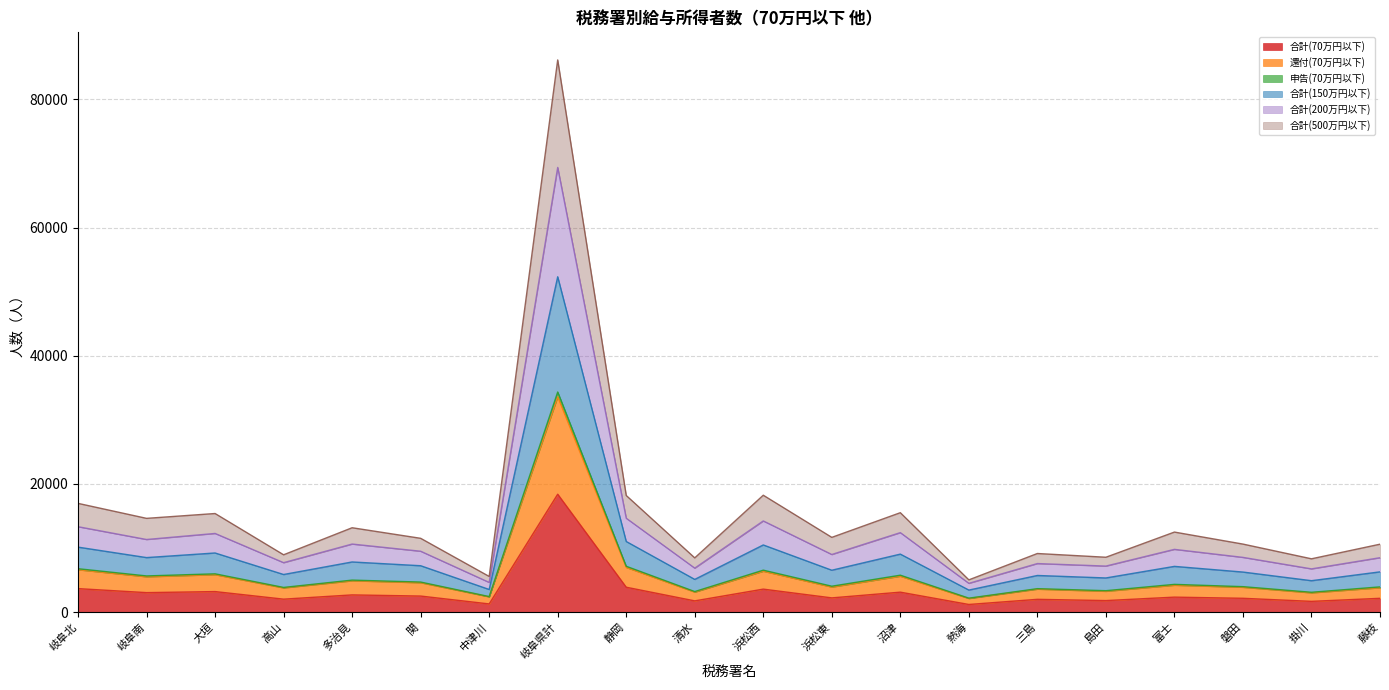

What are all the series names shown in the legend?

合計(70万円以下), 還付(70万円以下), 申告(70万円以下), 合計(150万円以下), 合計(200万円以下), 合計(500万円以下)